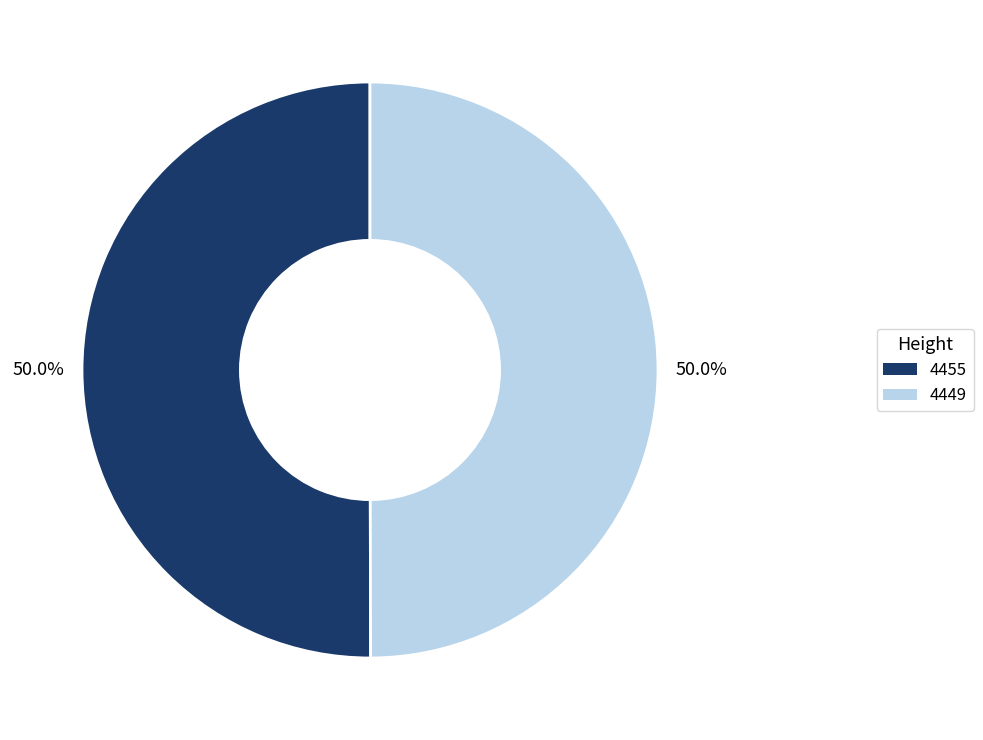

Combined, what portion of the pie is 4455 and 4449?

100.0%